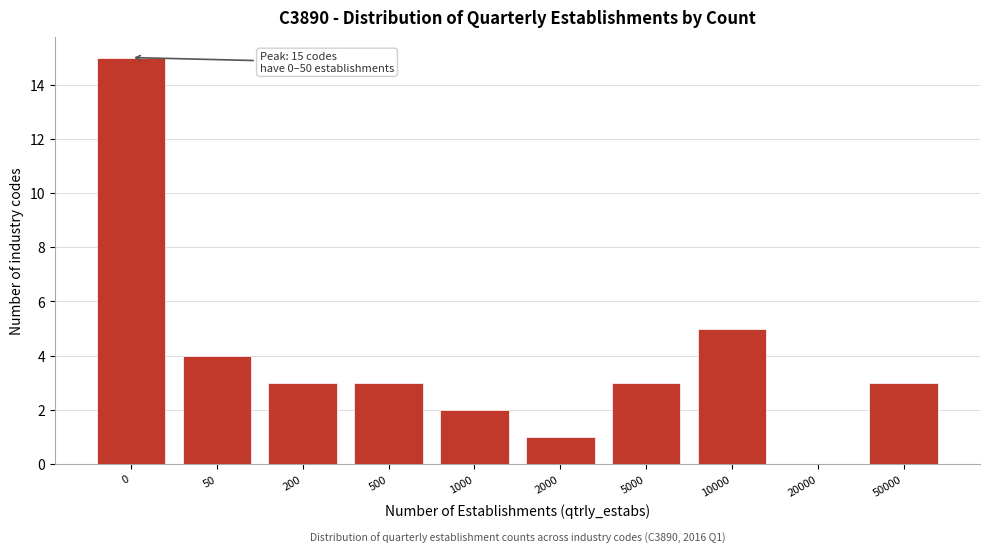

Reading left to right, what are all the values shown in this chart?

0=15	50=4	200=3	500=3	1000=2	2000=1	5000=3	10000=5	20000=0	50000=3